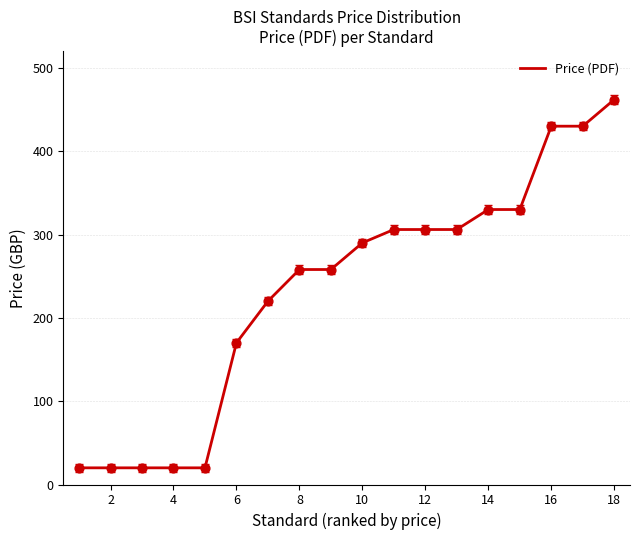

What is the difference between the maximum and minimum values?

442